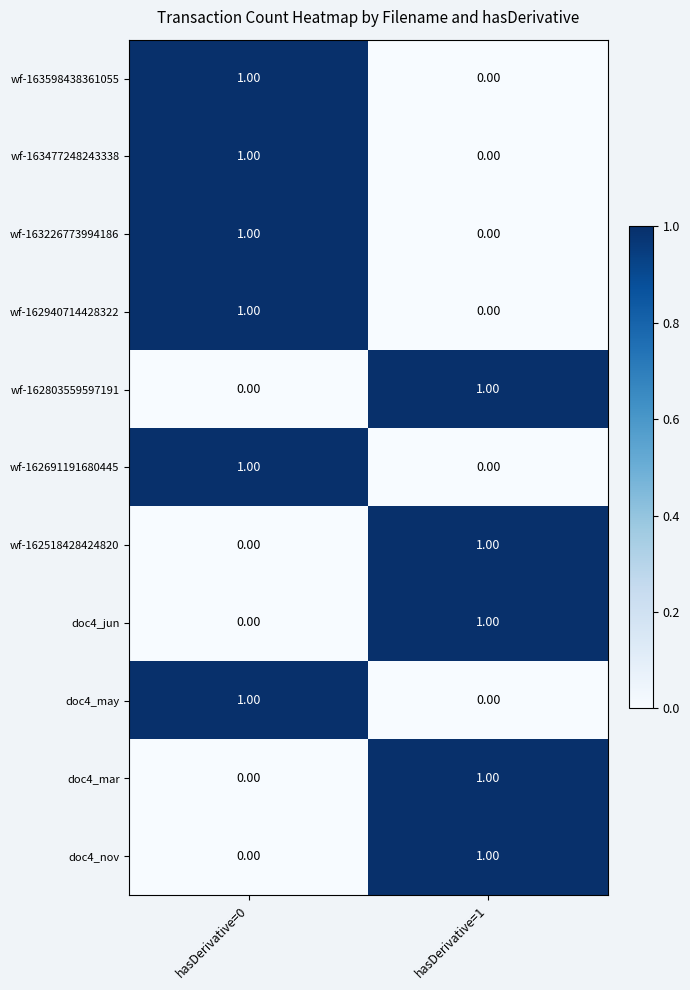

List the labels in order of wf-163477248243338 value, smallest first.

hasDerivative=1, hasDerivative=0